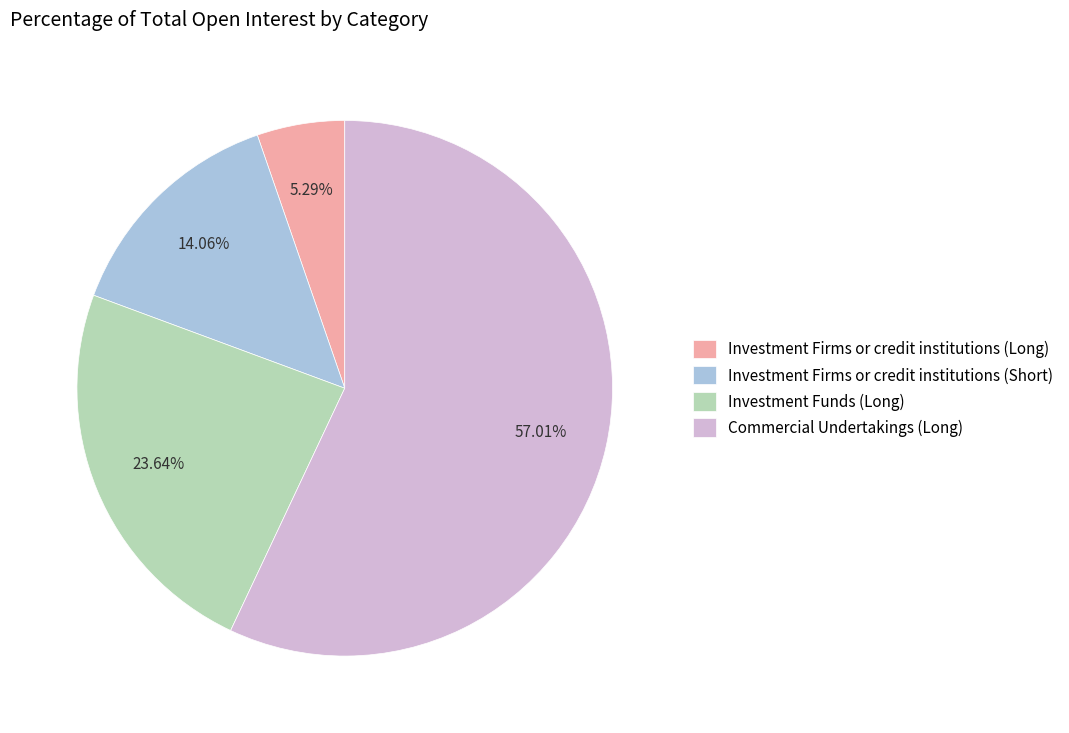

Rank the categories by value from lowest to highest.

Investment Firms or credit institutions (Long), Investment Firms or credit institutions (Short), Investment Funds (Long), Commercial Undertakings (Long)